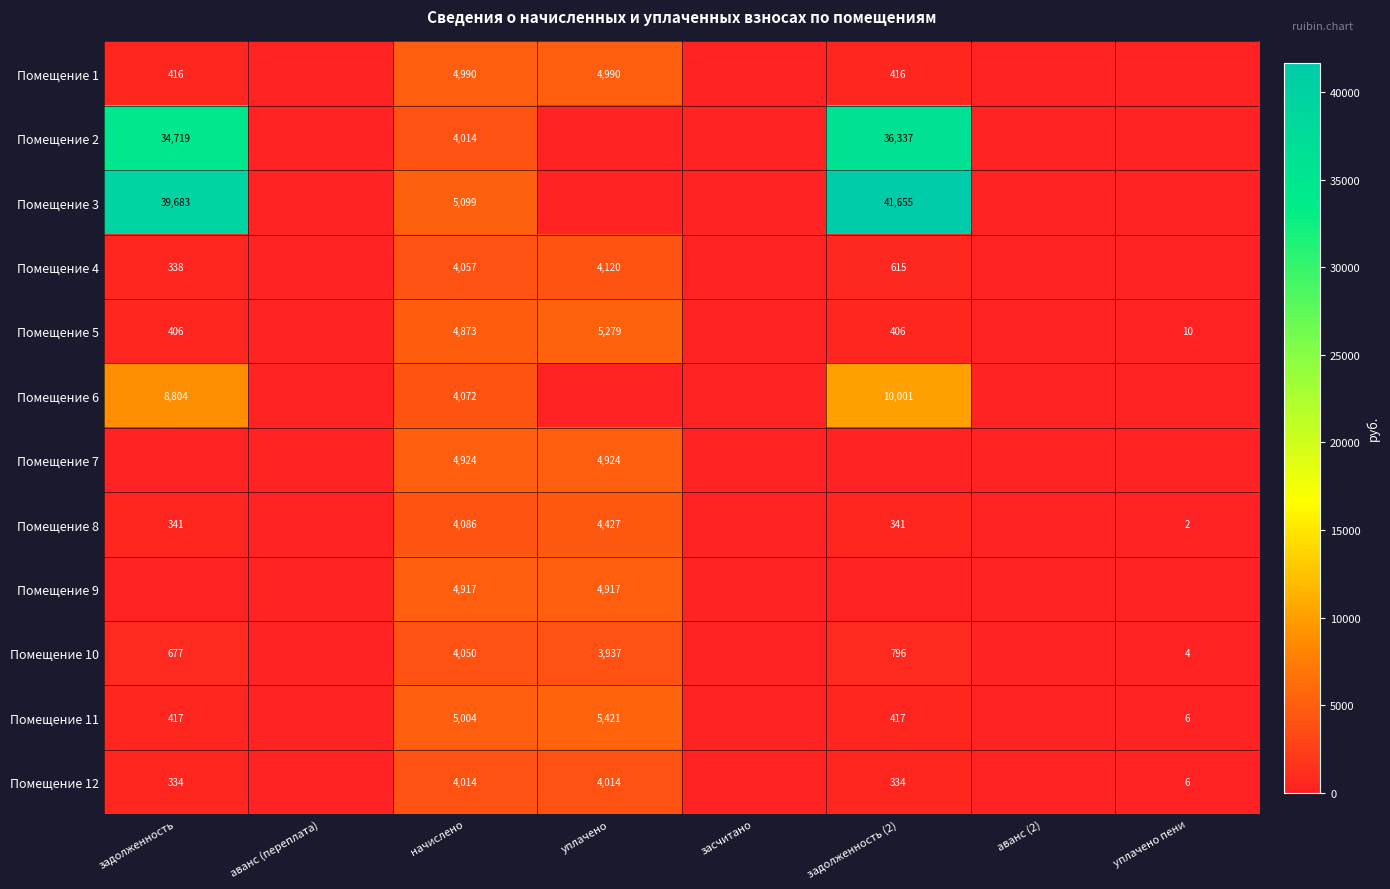

How many data points does each series have?

8